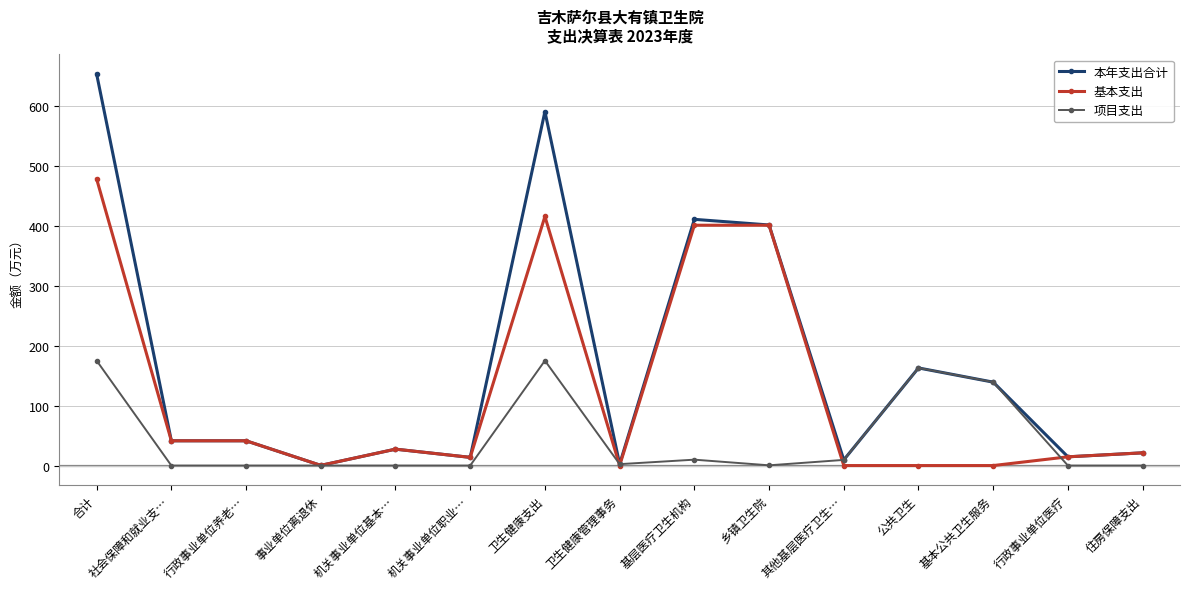

Rank the series by their maximum value, from highest to lowest.

本年支出合计, 基本支出, 项目支出